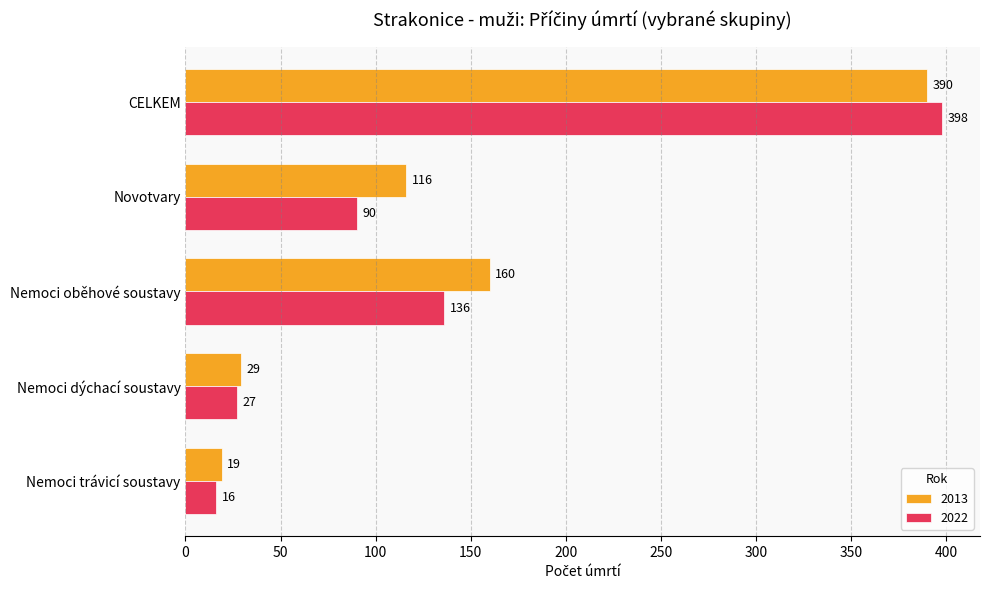

Rank the series by their maximum value, from lowest to highest.

2013, 2022